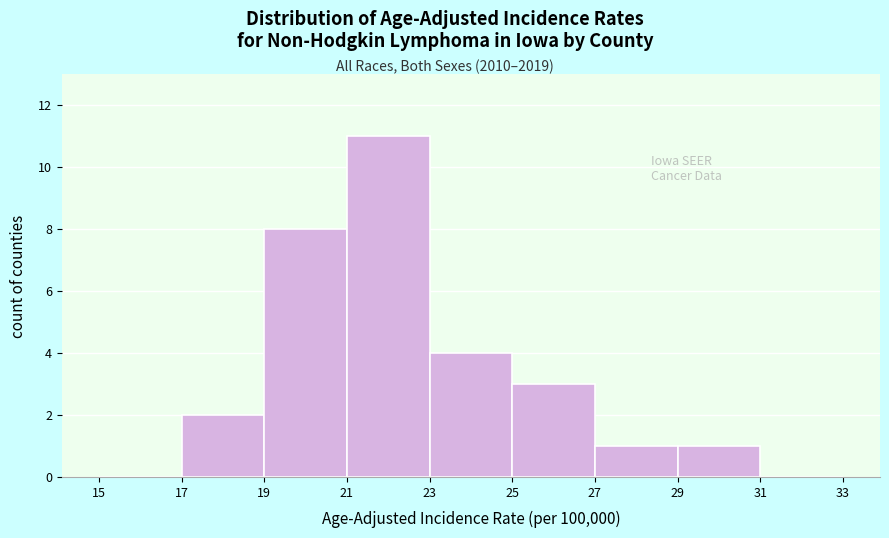

Over which range of the x-axis is the bar tallest?

21 to 23